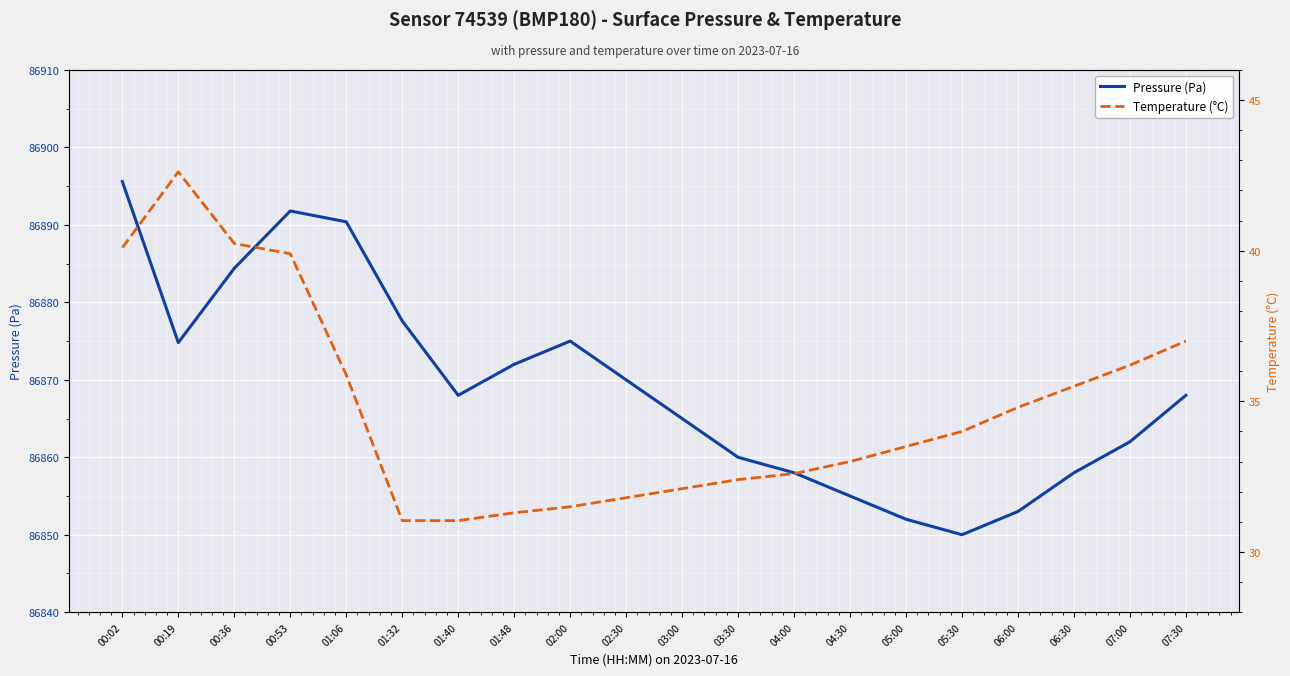

What is the average value of the Pressure (Pa) series?

86869.0